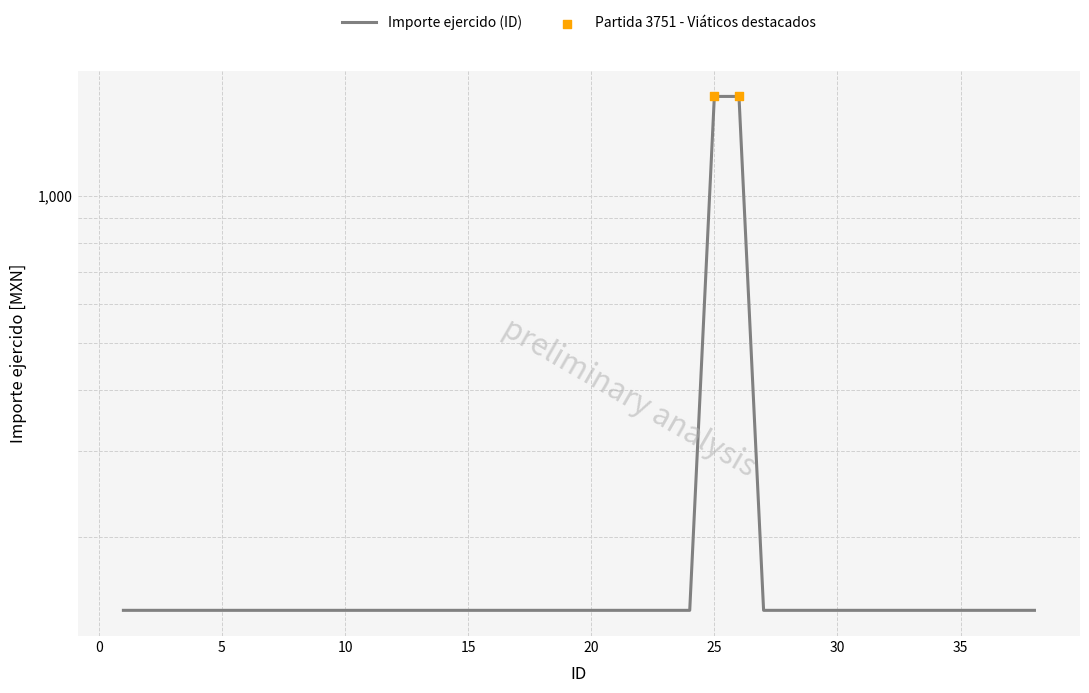

What is the ratio of the value at 3 to the value at 5?

1.0